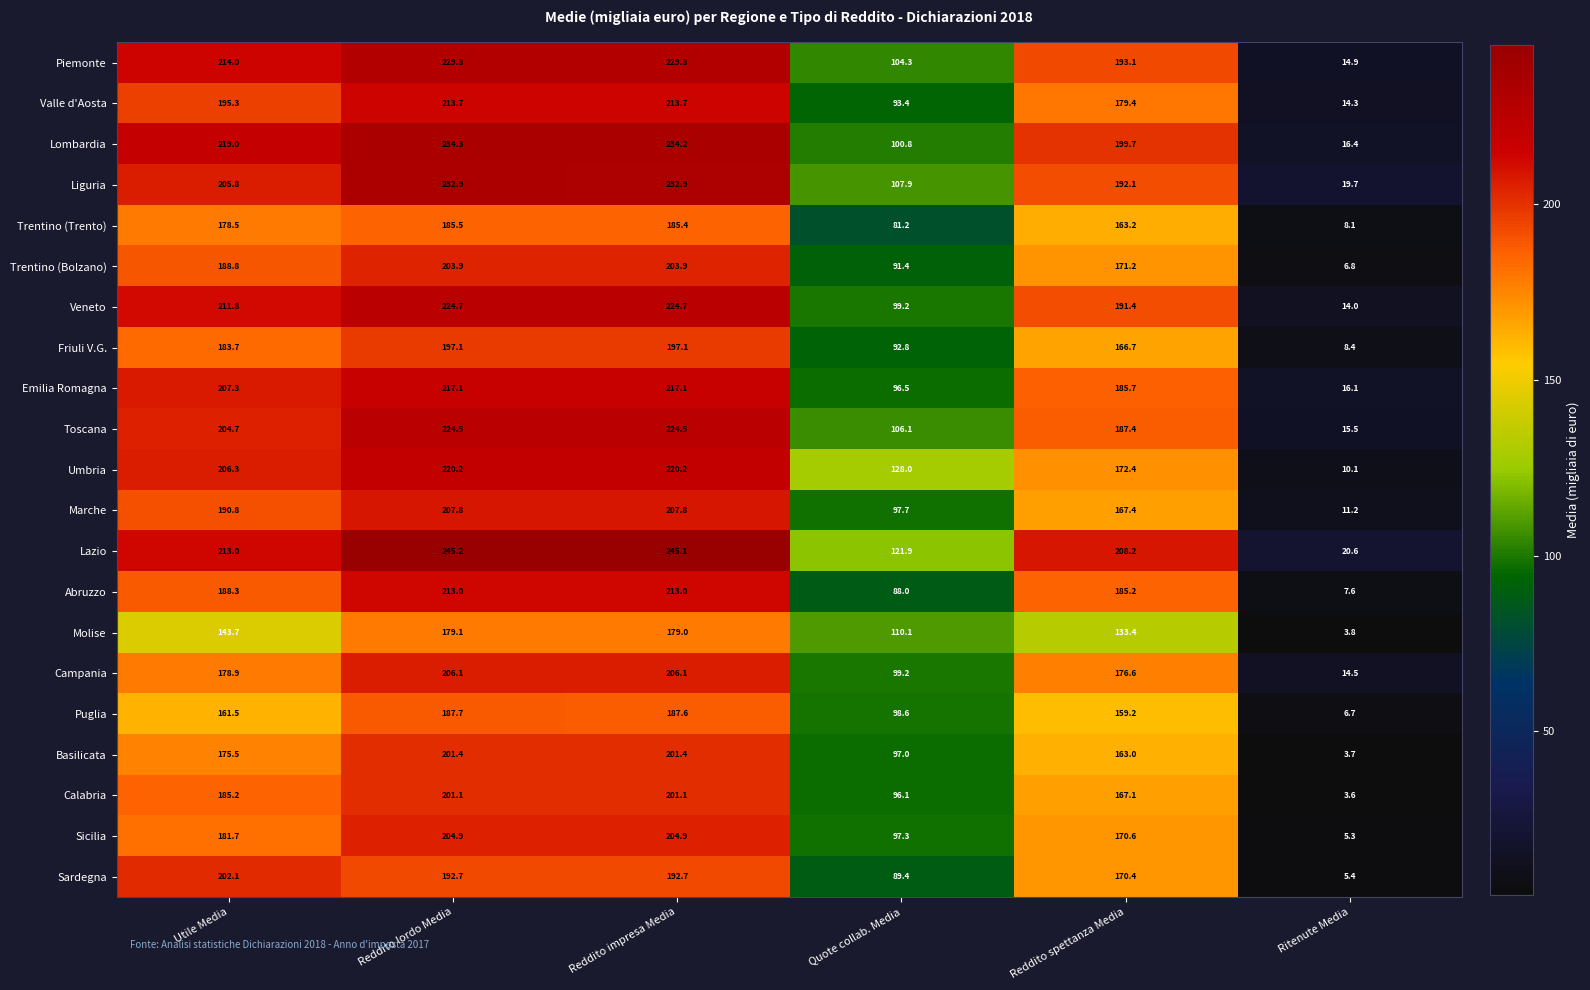

What is the total value across all series at Reddito spettanza Media?

3703.4